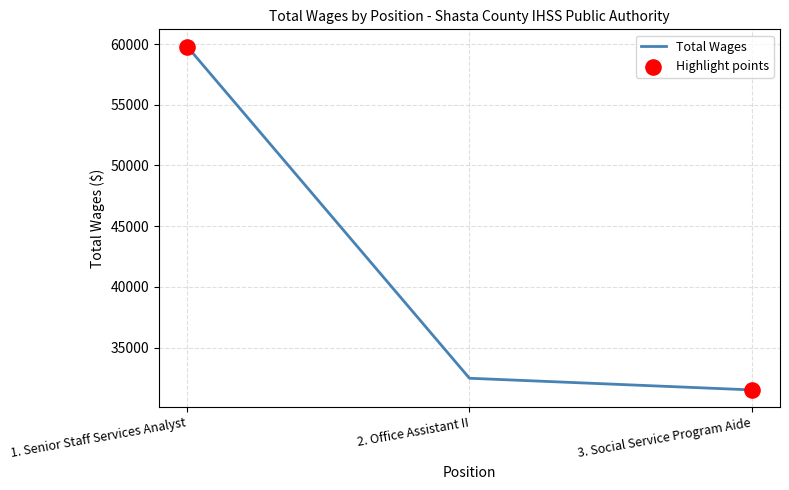

What is the change in value from 1. Senior Staff Services Analyst to 2. Office Assistant II?

-27329